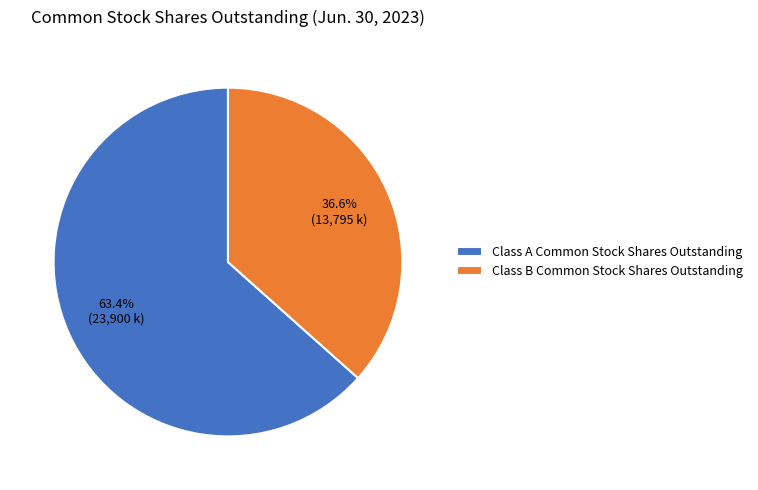

What is the total percentage of Class B Common Stock Shares Outstanding and Class A Common Stock Shares Outstanding?

100.0%